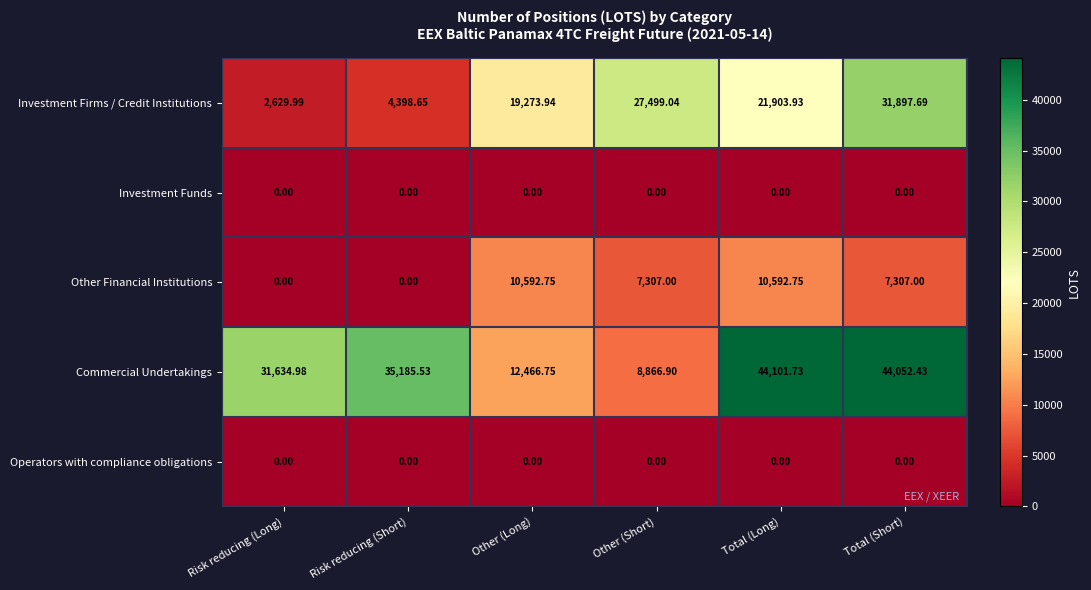

Where does the Other Financial Institutions series first go above 7307?

Other (Long)